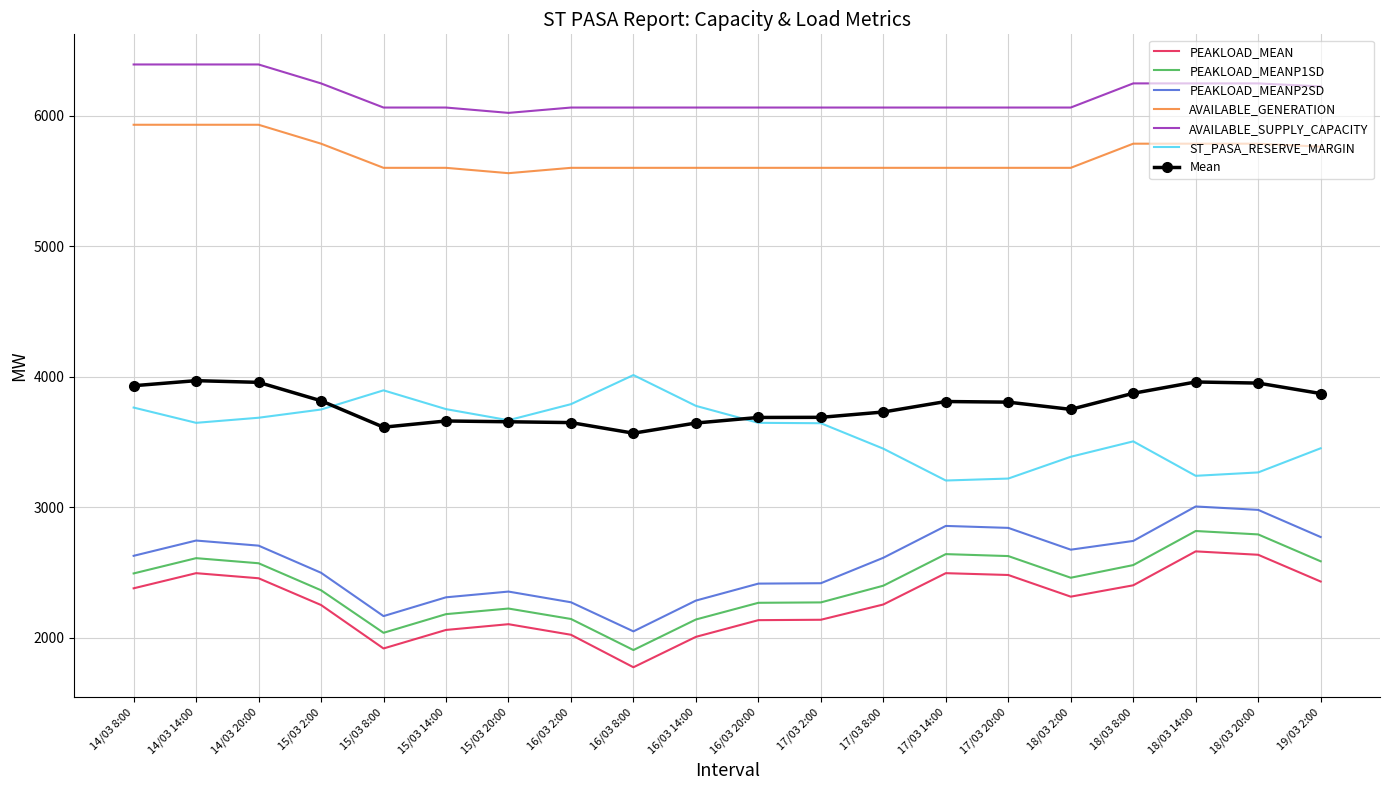

At how many categories does at least one series exceed 3078?

20